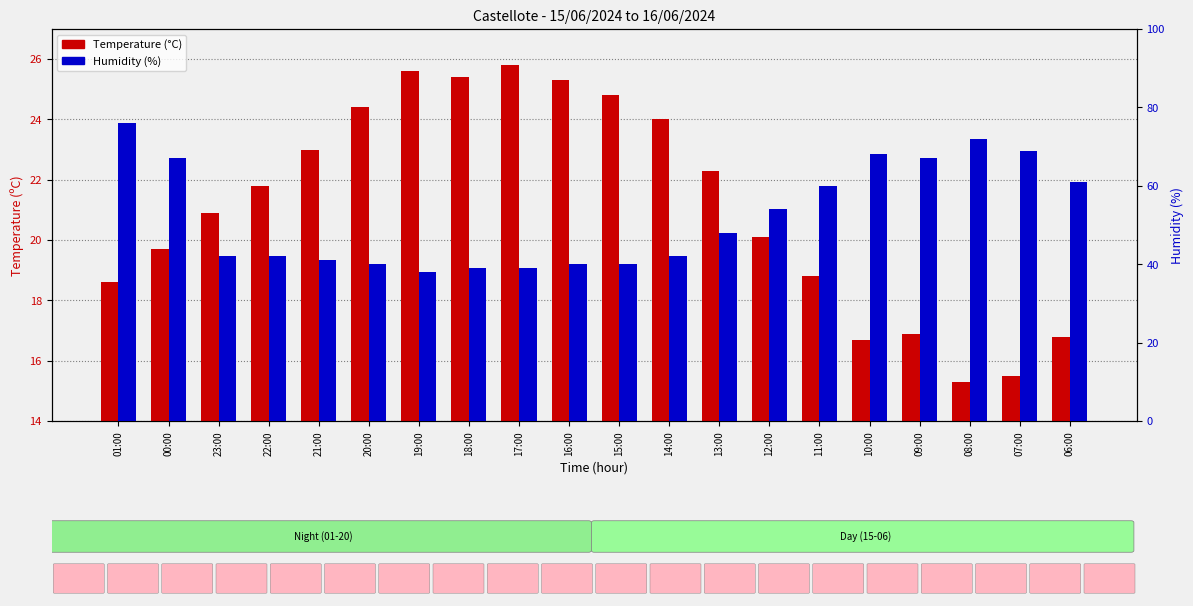

Between 16:00 and 10:00, which series saw the biggest shift?

Humidity (%)